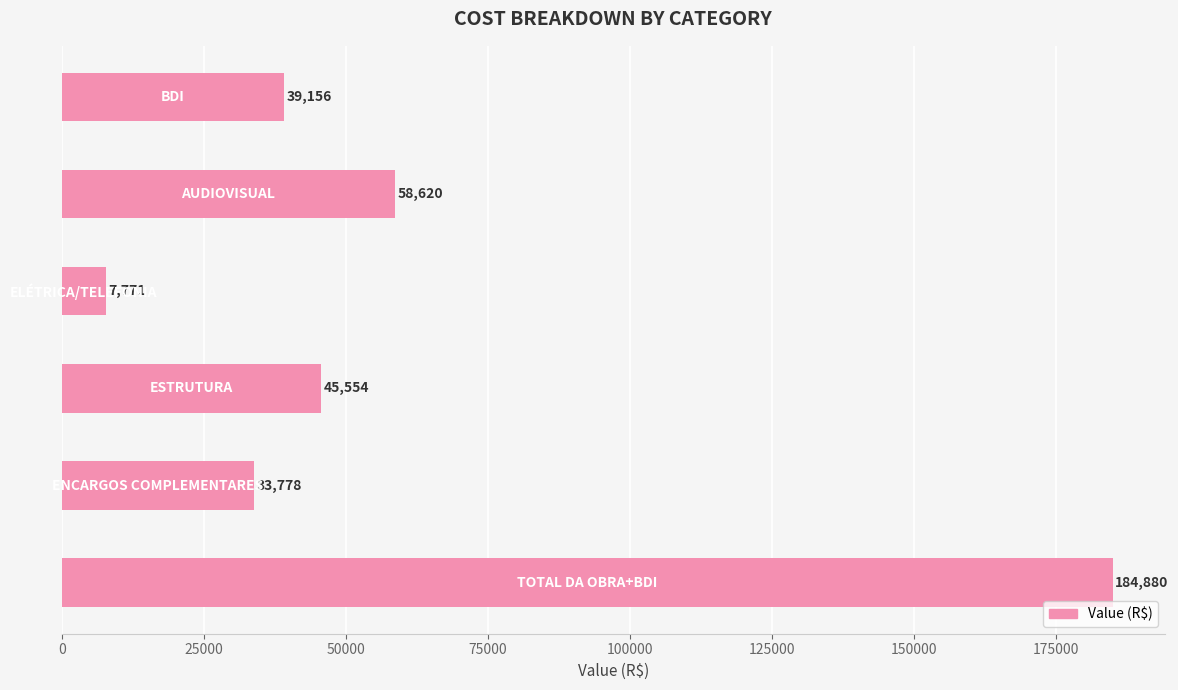

What is the maximum value shown in the chart?

184880.1